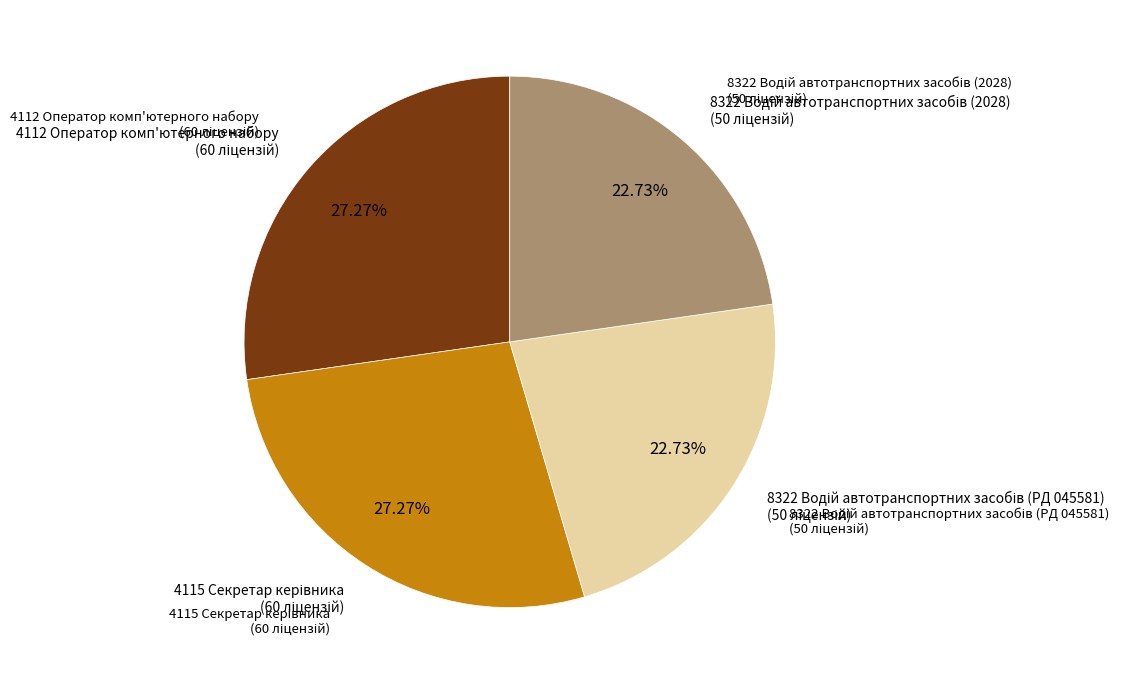

Does any single category account for the majority?

No